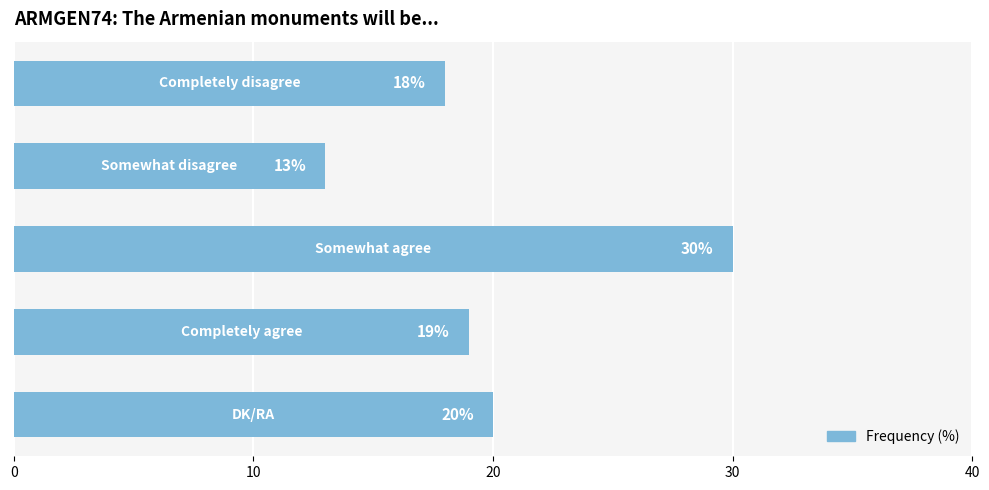

What is the greatest value displayed?

30